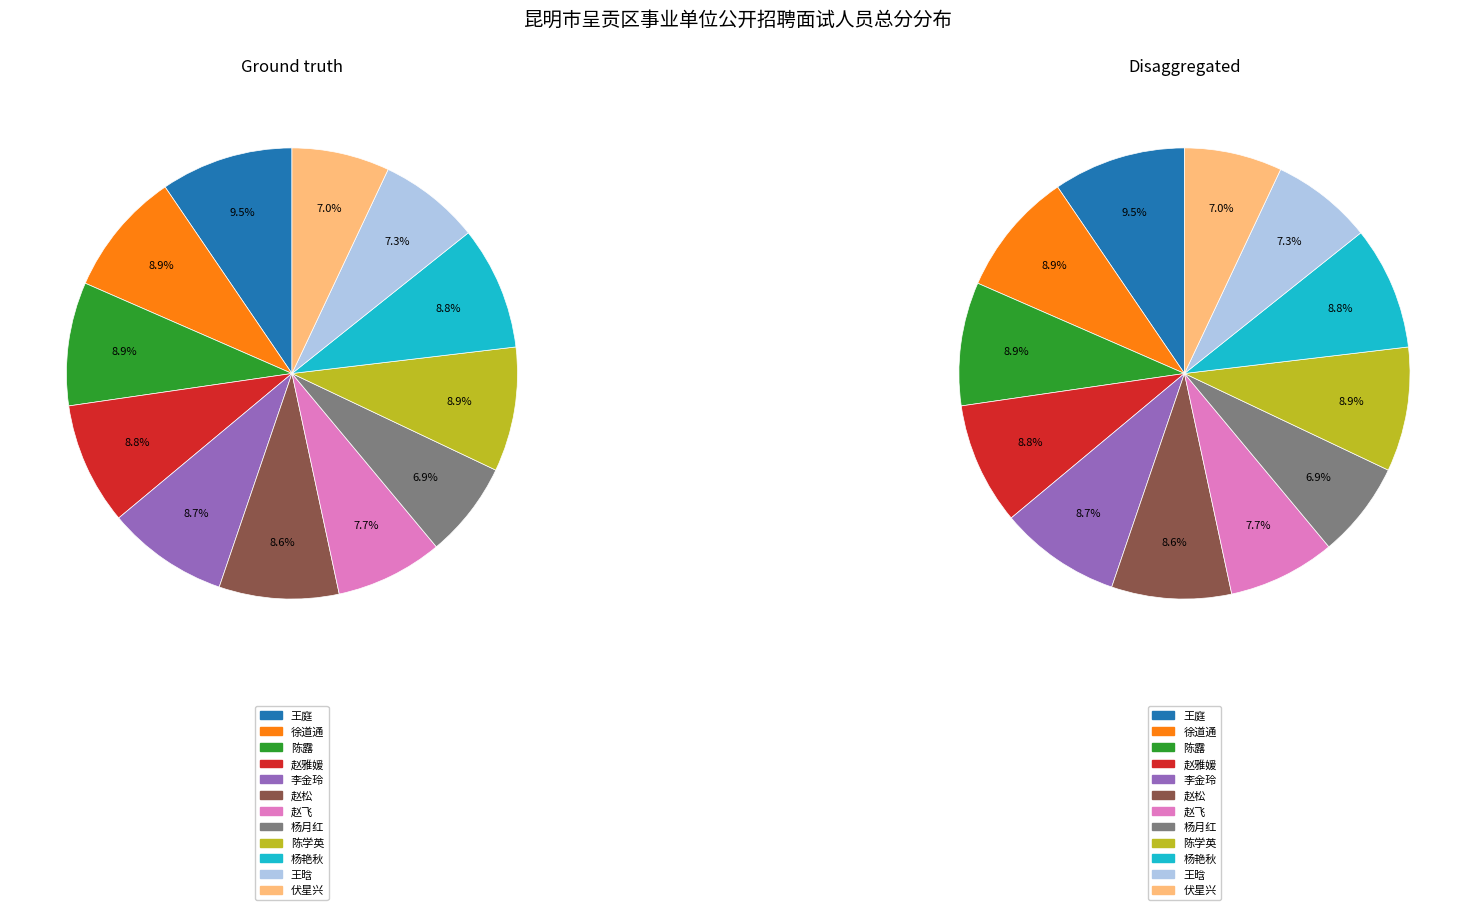

What percentage is the 杨月红 slice, to the nearest percent?

7%